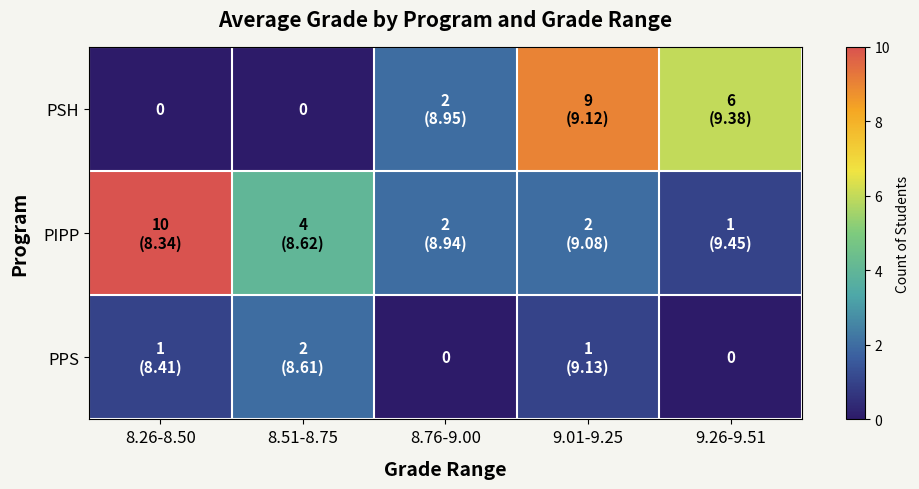

How many categories are shown in the chart?

5